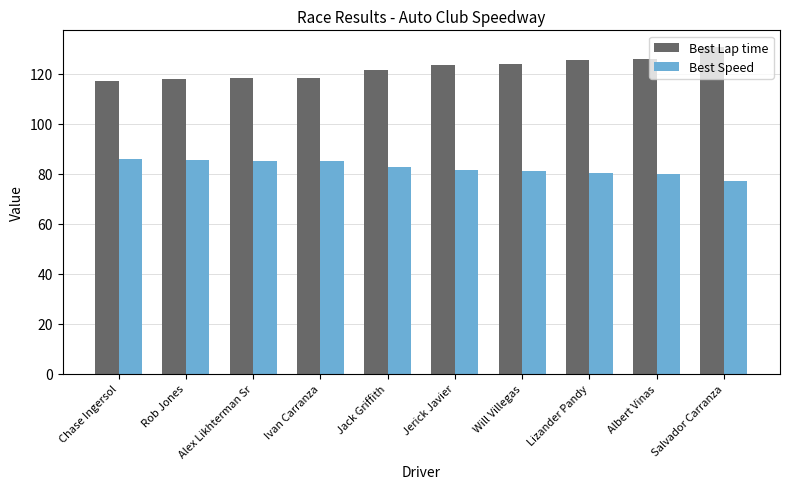

What is the label of the 10th bar from the left?

Salvador Carranza